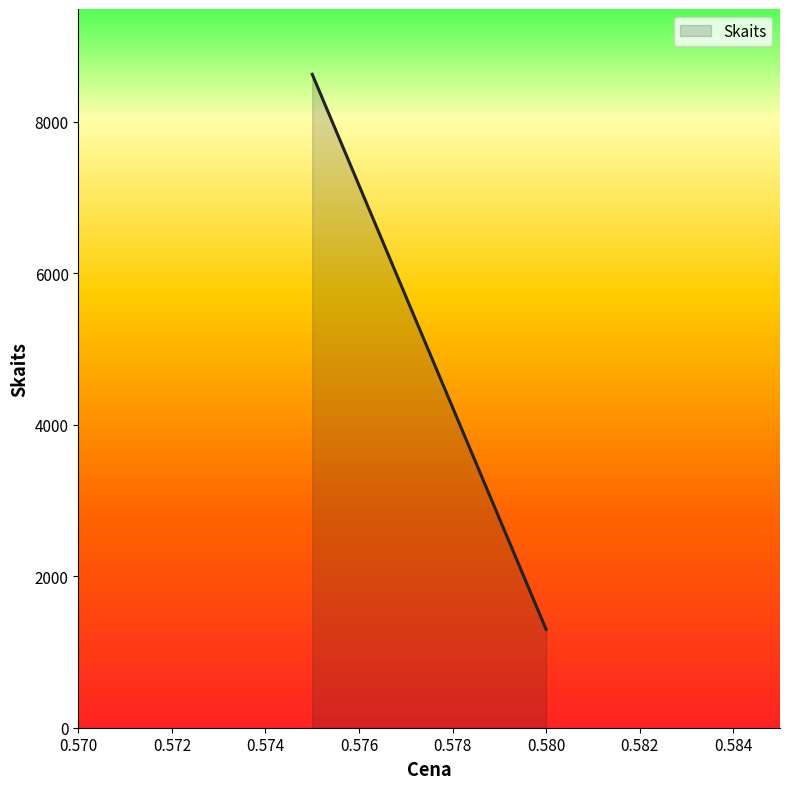

What is the average value?

4960